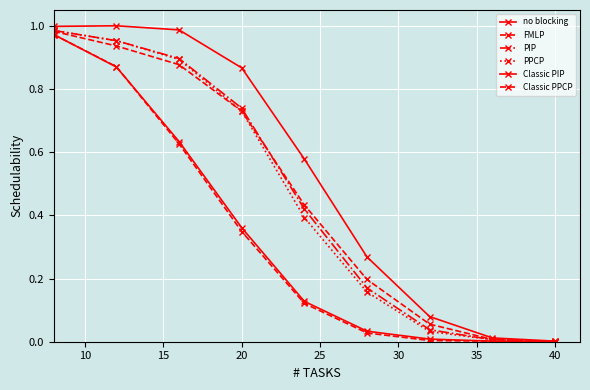

True or false: PPCP and Classic PIP cross at least once.

False